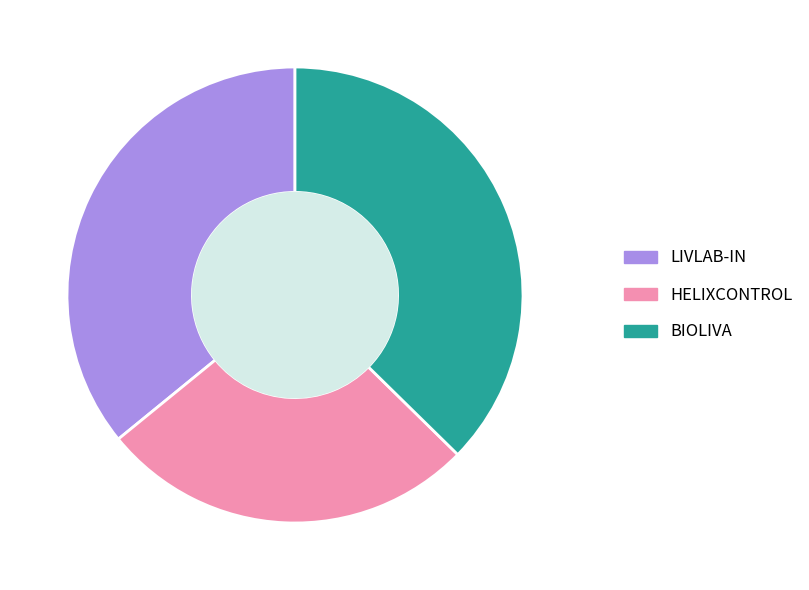

Is it true that BIOLIVA is 37% of the pie?

True